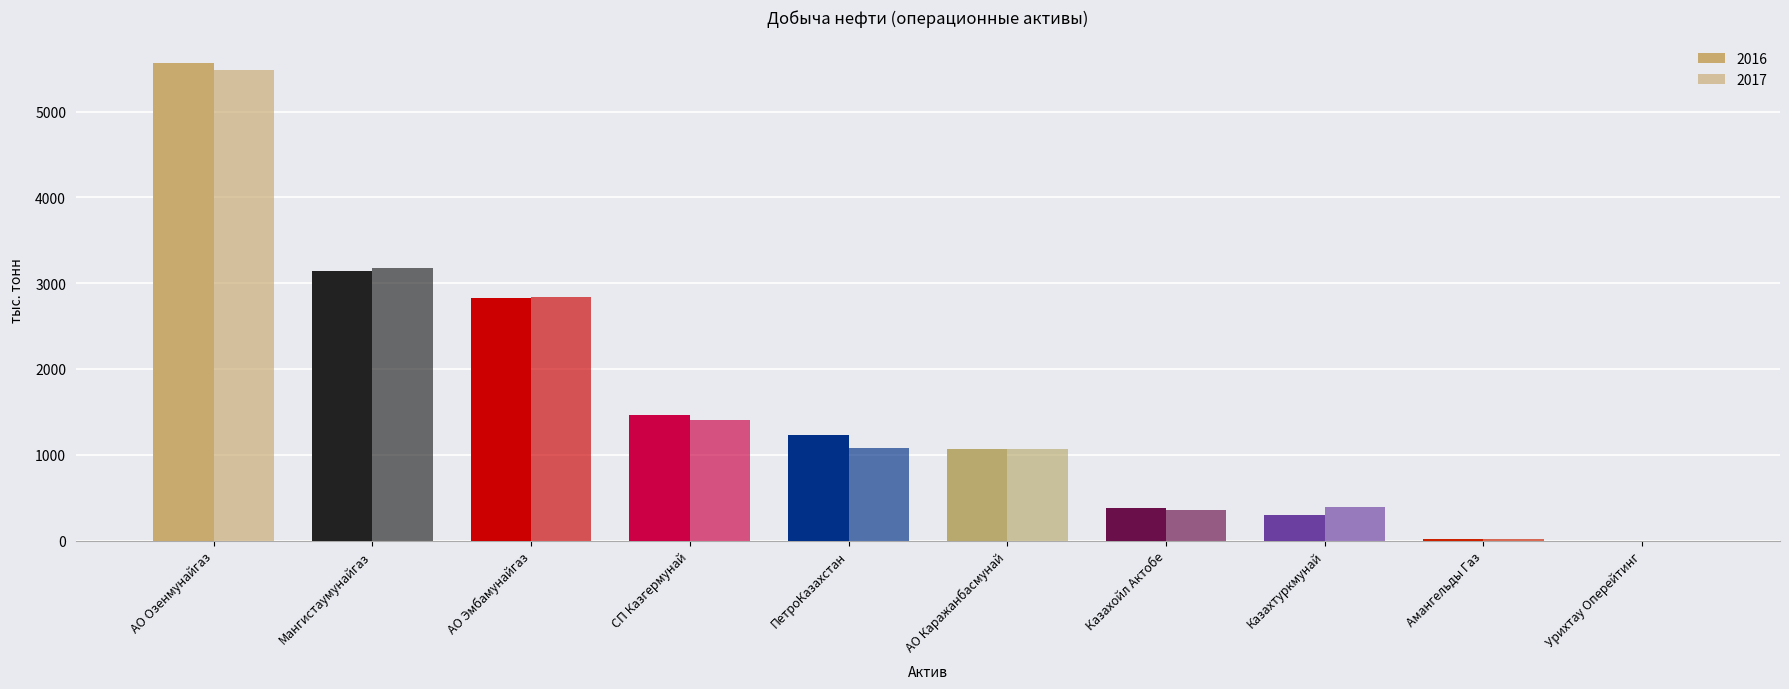

Between АО Каражанбасмунай and Казахтуркмунай, which is larger?

АО Каражанбасмунай